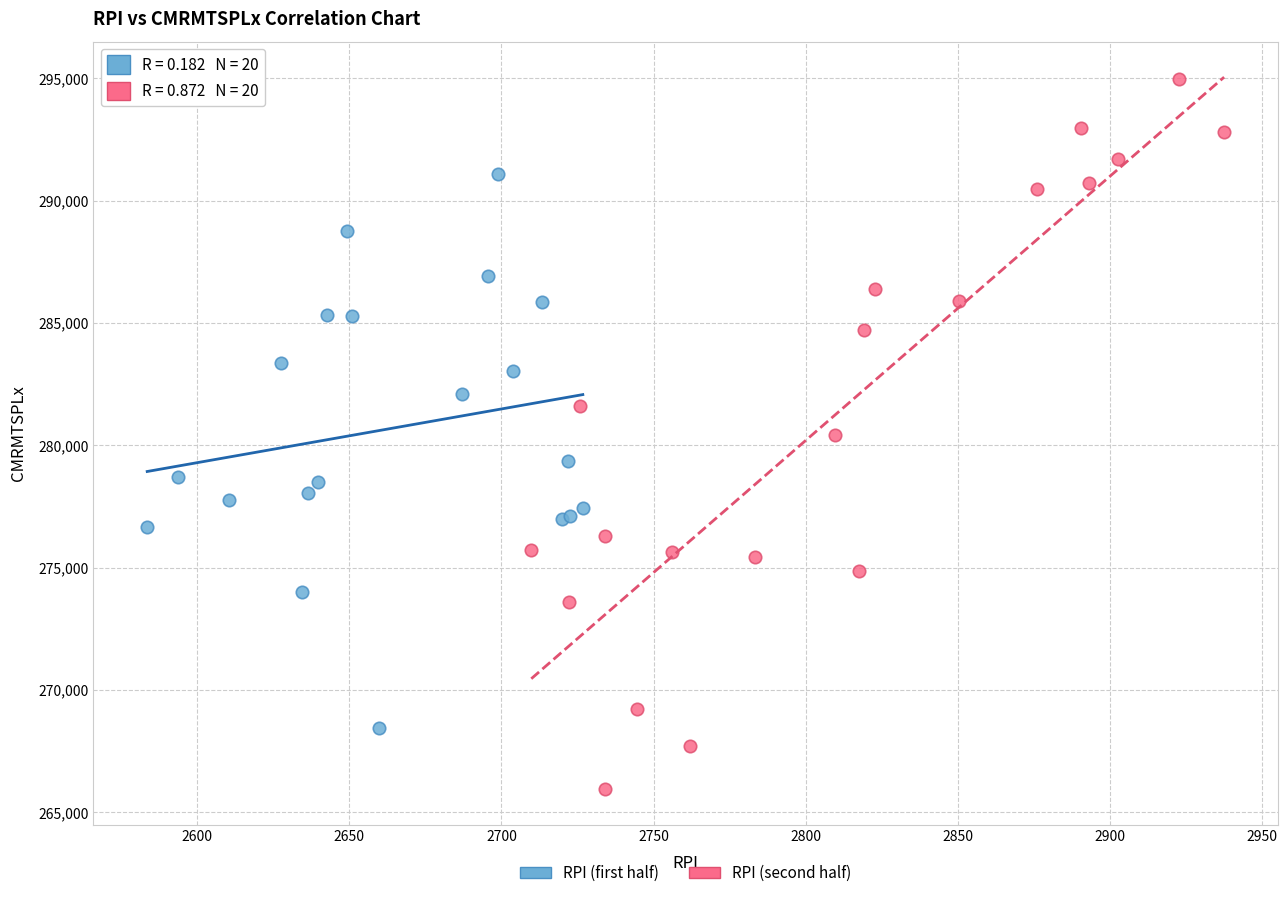

Which series reaches the minimum Y coordinate?

RPI (second half)